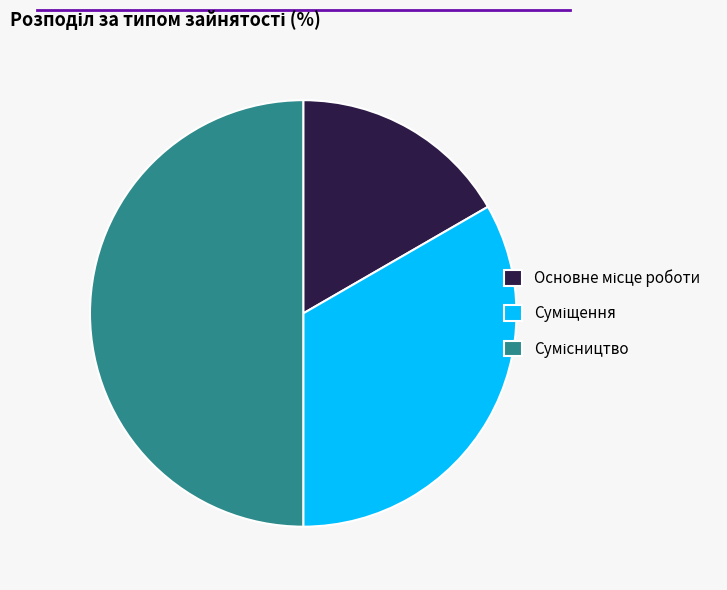

Approximately how many times larger is the value at Основне місце роботи compared to Суміщення?

0.5